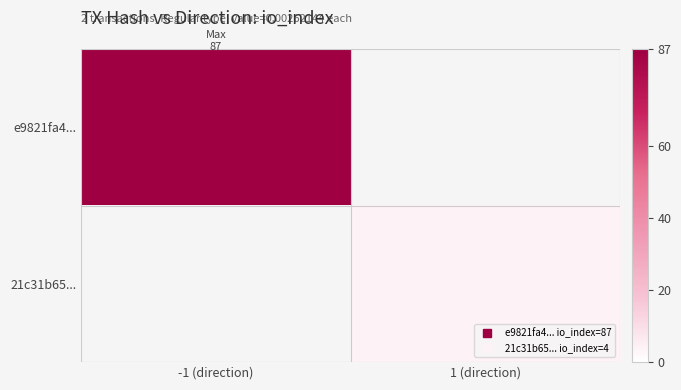

Which series has the largest range (max minus min)?

e9821fa4...